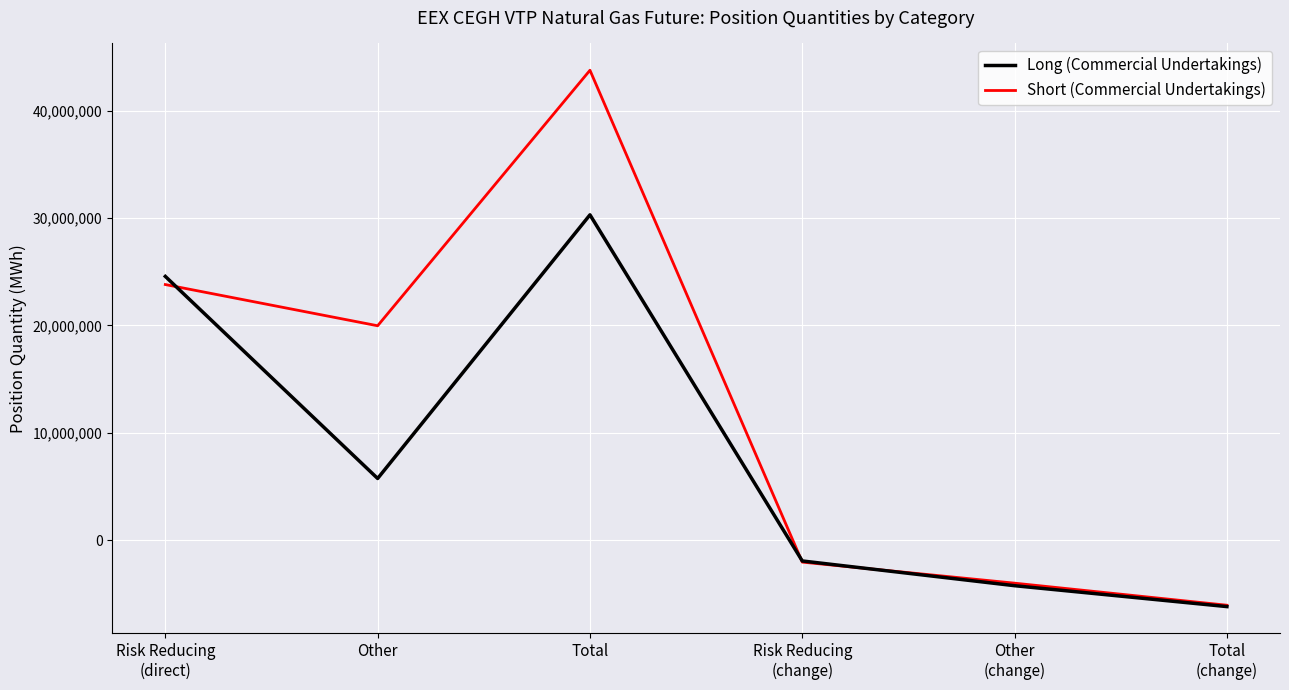

Is this an area chart (filled region under the line)?

No